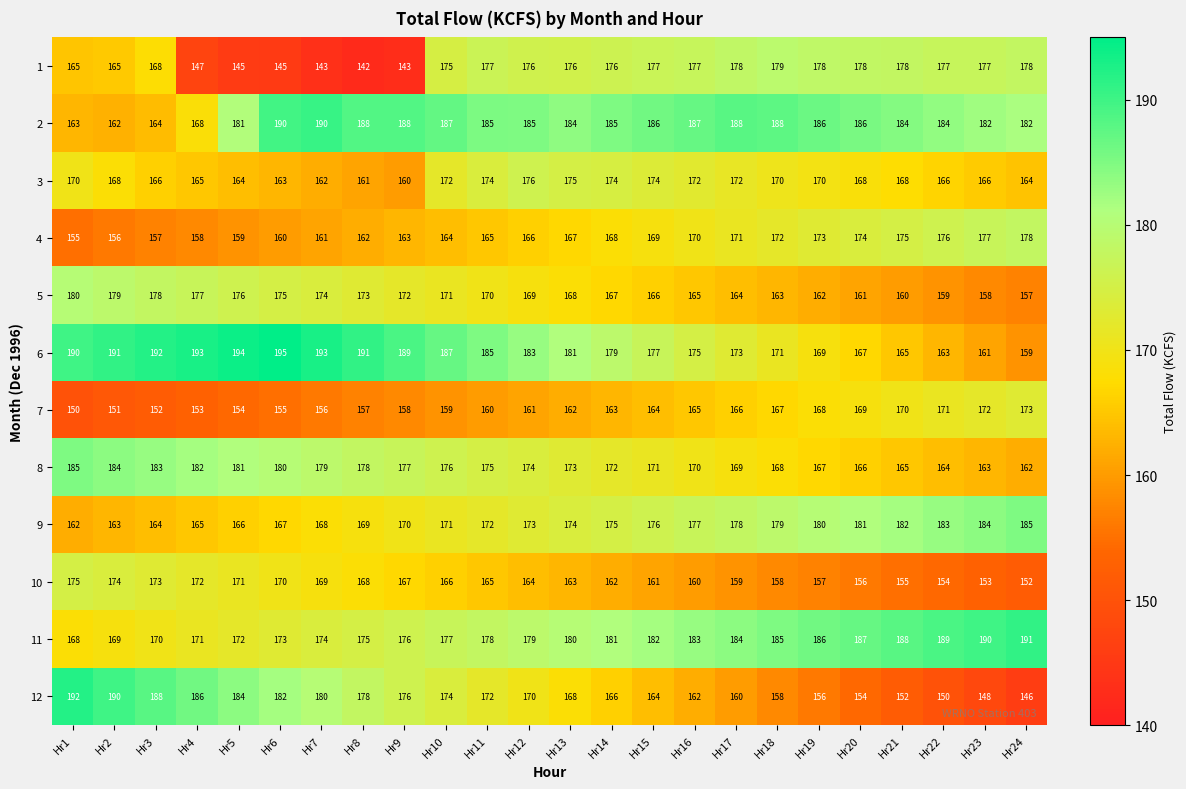

Is it true that 3 equals 307 at Hr13?

False